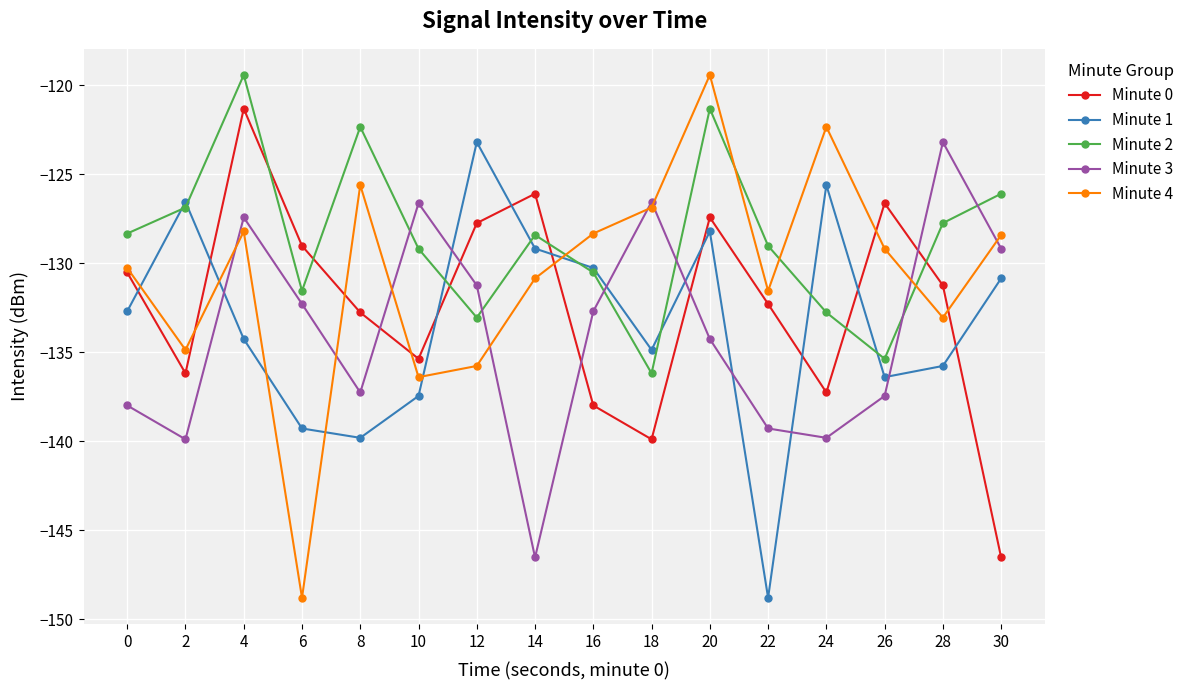

In Minute 3, how many points are lower than both neighbors (excluding endpoints)?

4